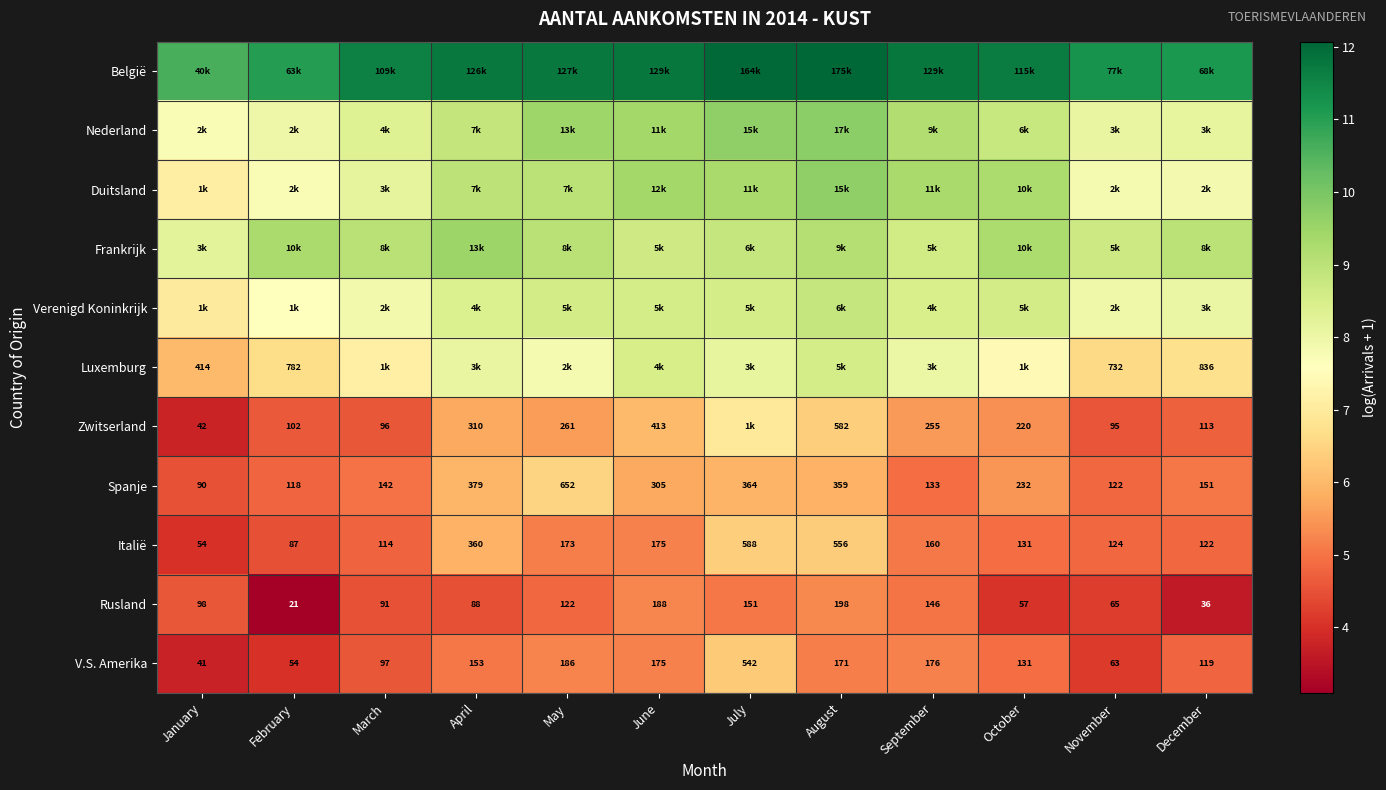

Is the value of Spanje at November greater than the value of Zwitserland at March?

Yes